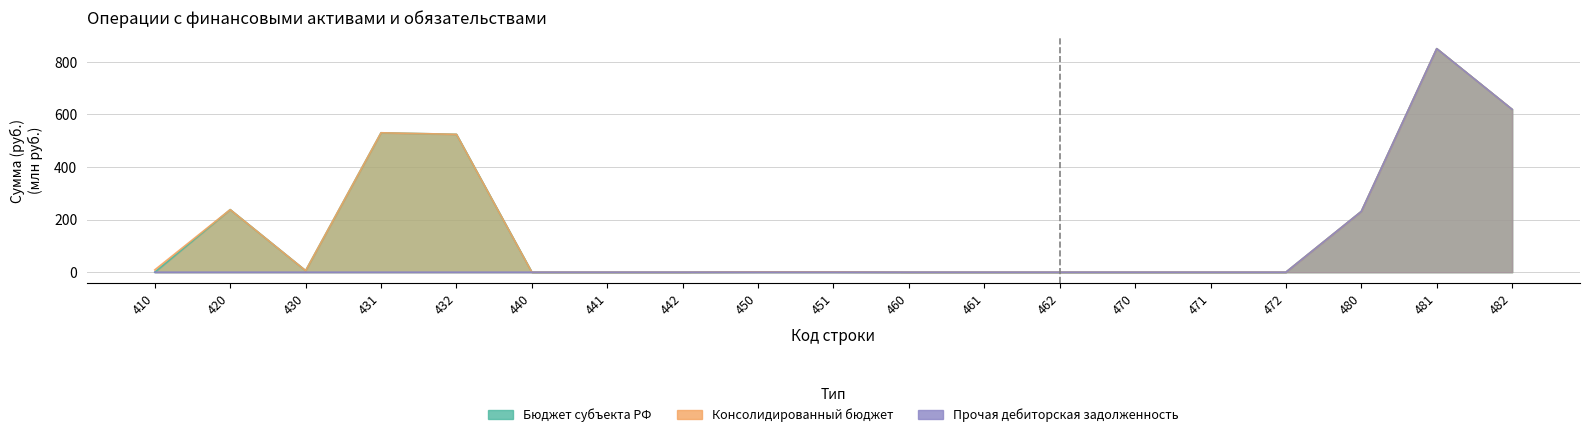

List the series in order of their peak value, highest first.

Бюджет субъекта РФ, Консолидированный бюджет, Прочая дебиторская задолженность